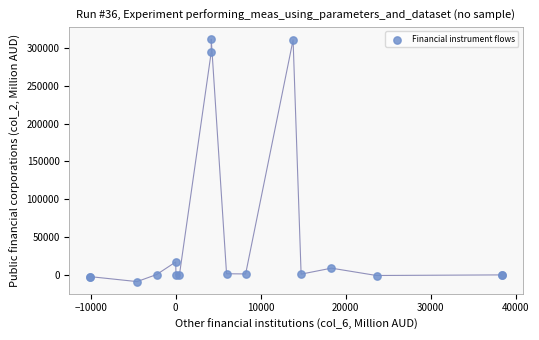

What Y value in the scatter plot is closest to 151298?

16897